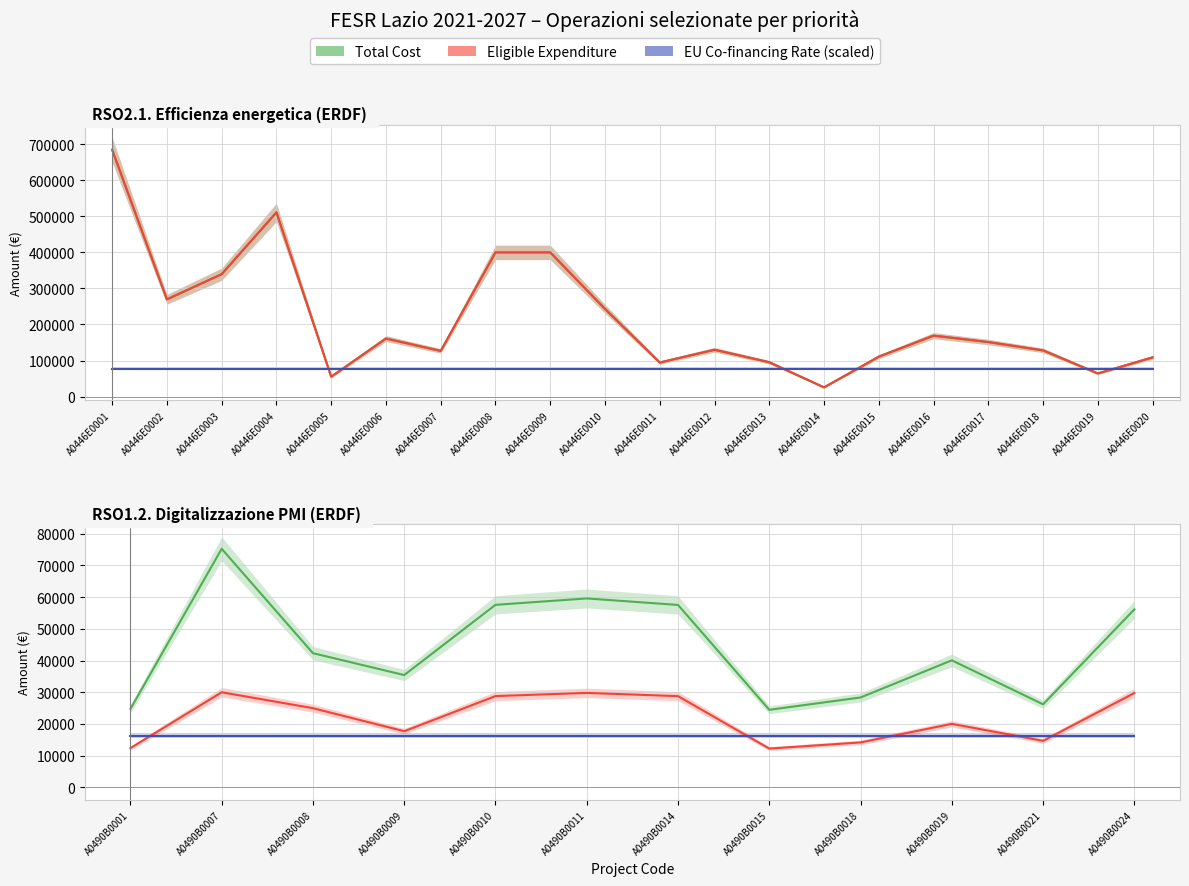

Which series has the largest total across all categories?

Total Cost